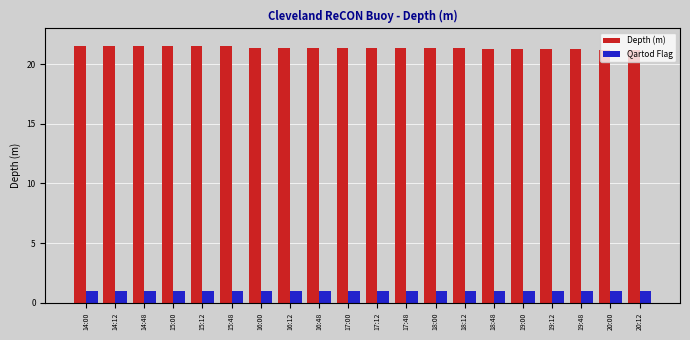

What is the label of the 12th bar from the right?

16:48